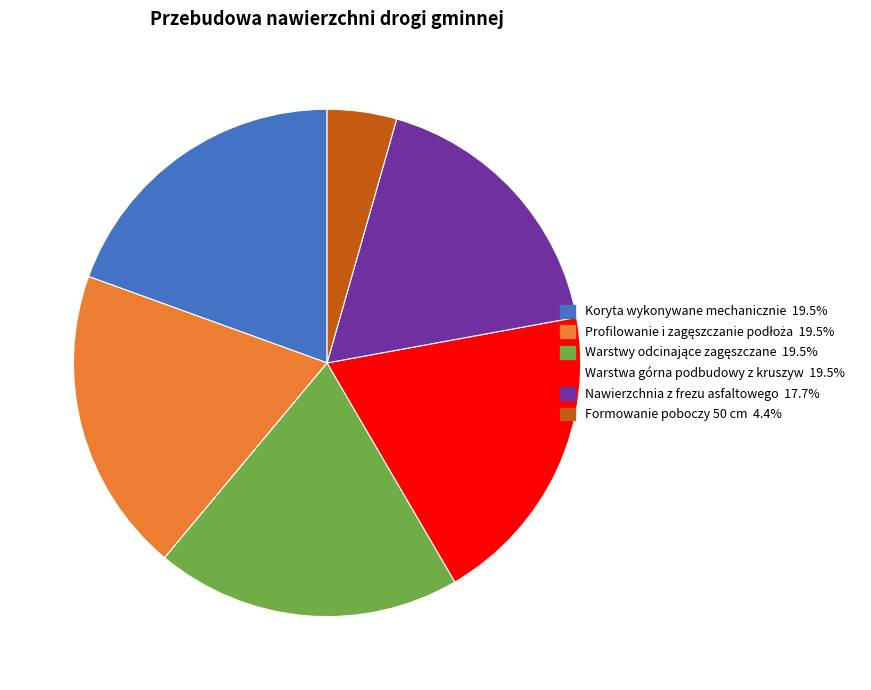

What is the smallest slice in the pie chart?

Formowanie poboczy 50 cm